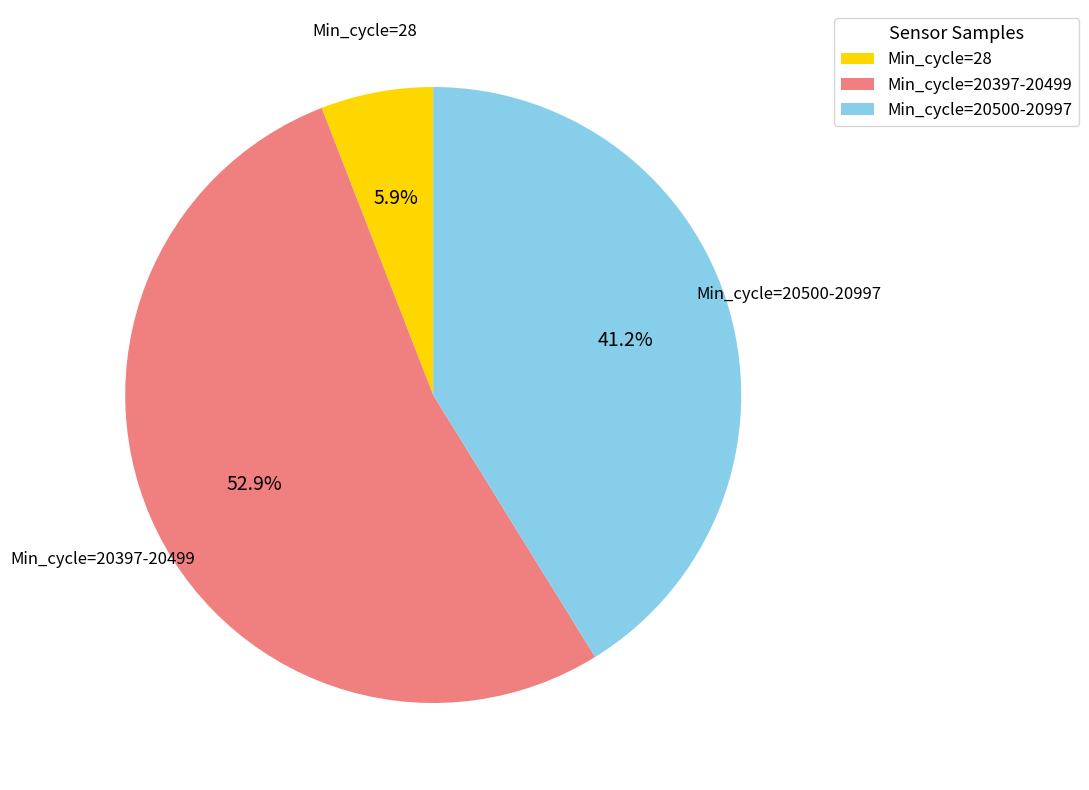

Which category has the biggest portion of the pie?

Min_cycle=20397-20499